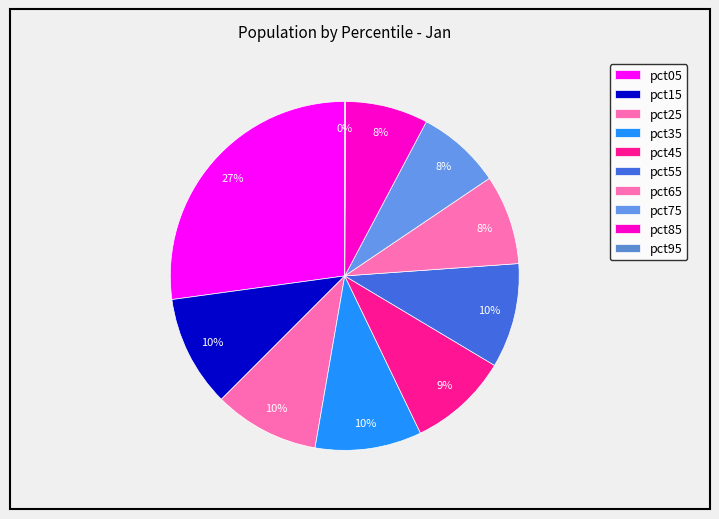

How many slices are in this pie chart?

10